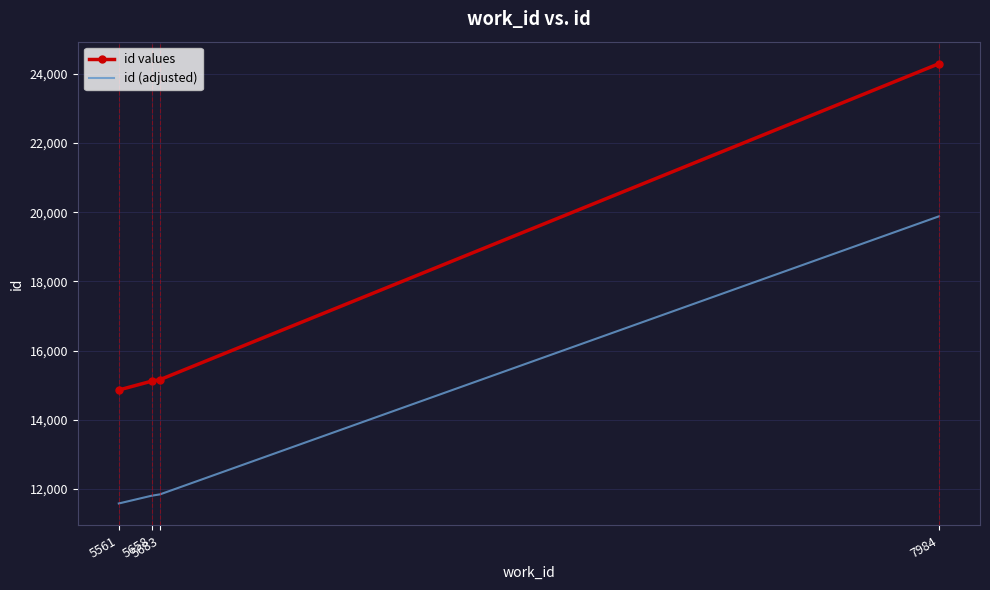

Is it true that id (adjusted) equals 28575.0 at 7984?

False